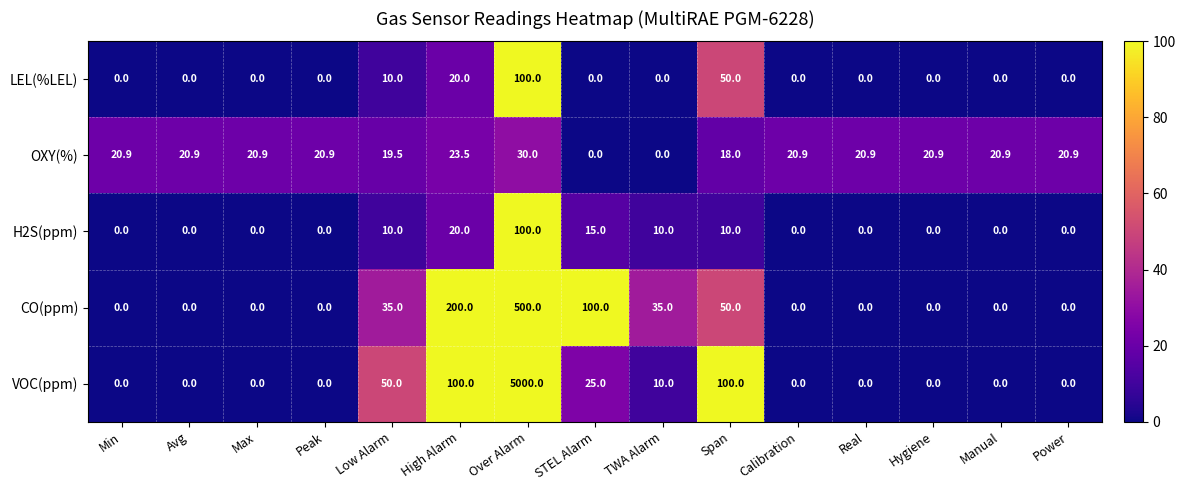

What is the sum of the H2S(ppm) values at STEL Alarm and Hygiene?

15.0